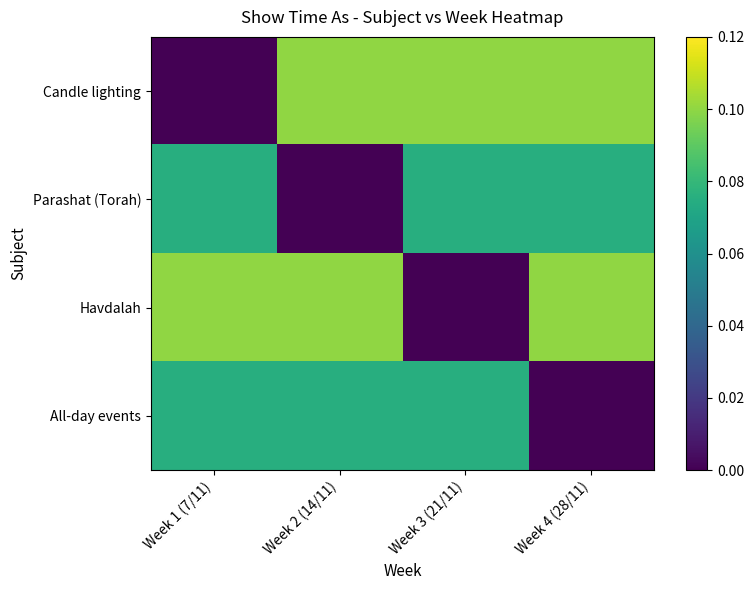

Reading right to left, transcribe all the data shown in this chart.

Candle lighting: Week 4 (28/11)=0.1	Week 3 (21/11)=0.1	Week 2 (14/11)=0.1	Week 1 (7/11)=0.0
Parashat (Torah): Week 4 (28/11)=0.1	Week 3 (21/11)=0.1	Week 2 (14/11)=0.0	Week 1 (7/11)=0.1
Havdalah: Week 4 (28/11)=0.1	Week 3 (21/11)=0.0	Week 2 (14/11)=0.1	Week 1 (7/11)=0.1
All-day events: Week 4 (28/11)=0.0	Week 3 (21/11)=0.1	Week 2 (14/11)=0.1	Week 1 (7/11)=0.1